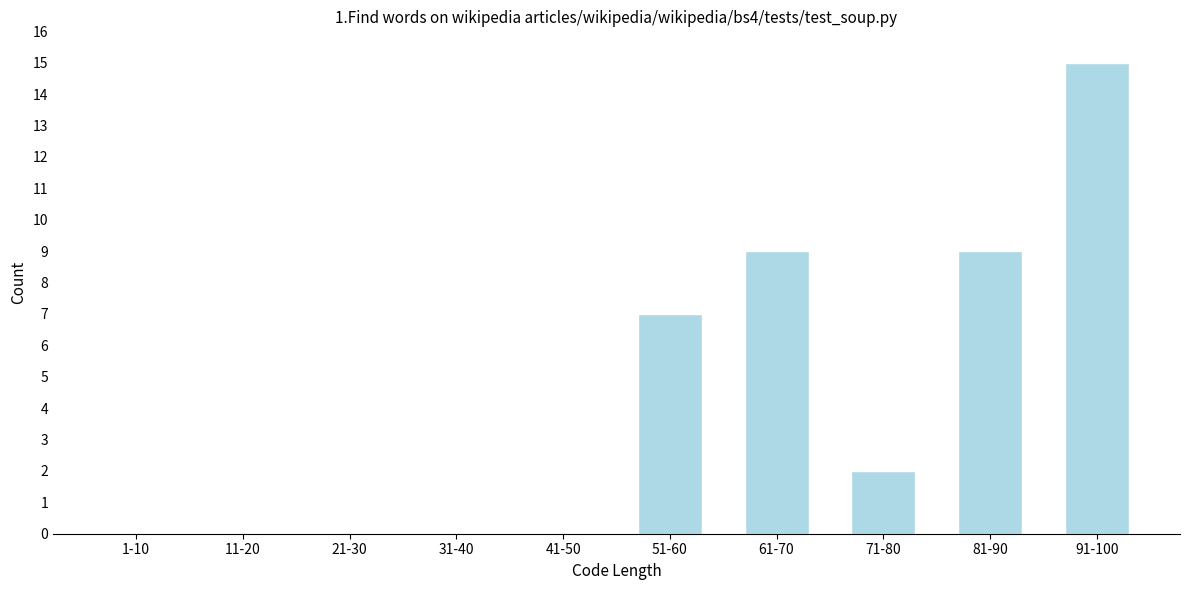

Reading left to right, what are all the values shown in this chart?

1-10=0	11-20=0	21-30=0	31-40=0	41-50=0	51-60=7	61-70=9	71-80=2	81-90=9	91-100=15